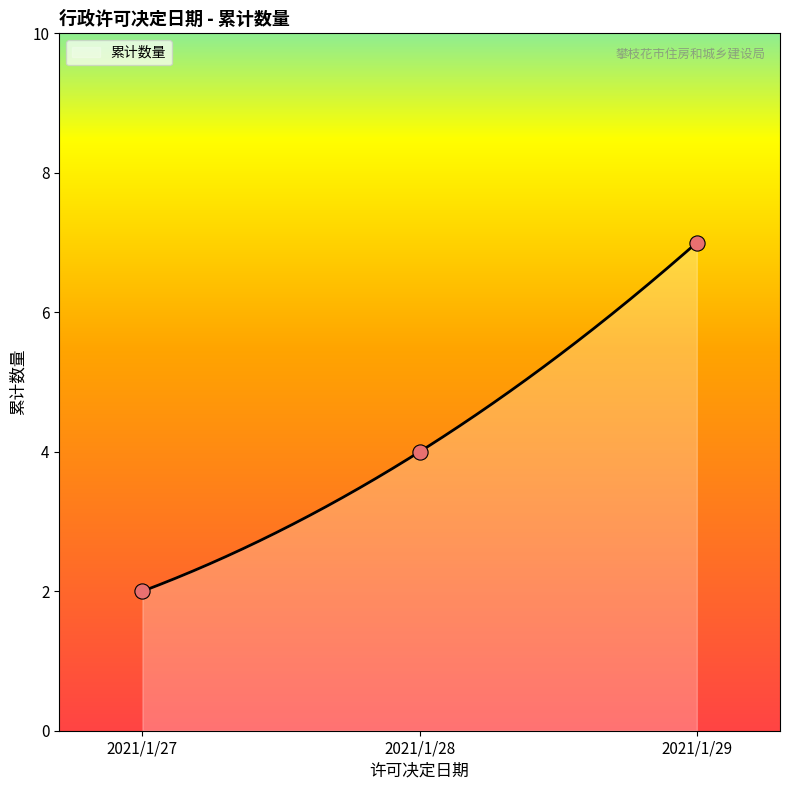

What is the maximum value for 累计数量?

7.0